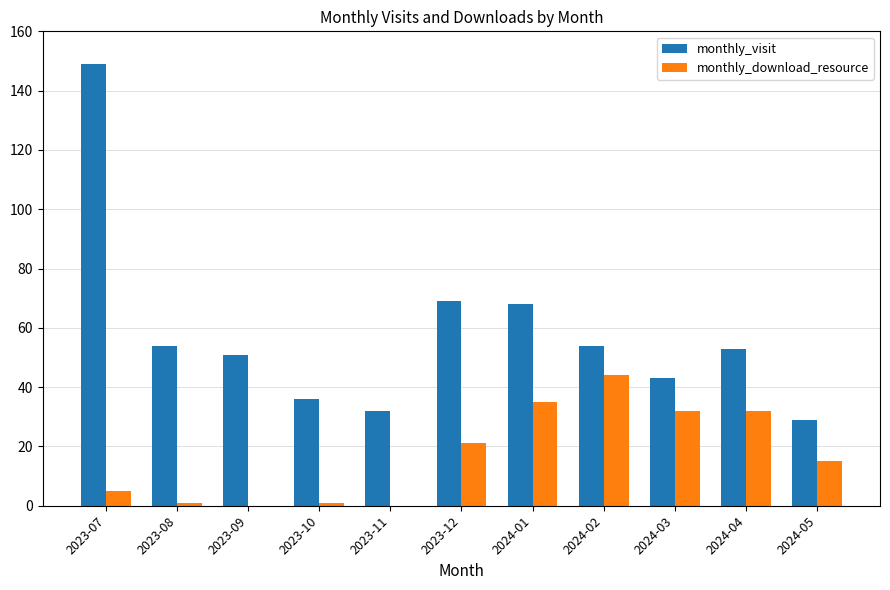

What is the sum of the monthly_visit values at 2023-09 and 2024-05?

80